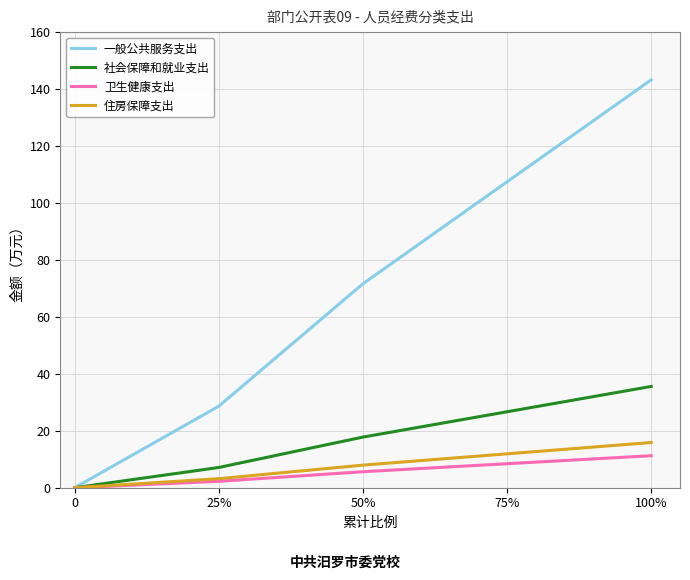

The 住房保障支出 series shows 0.0 at 0. True or false?

True